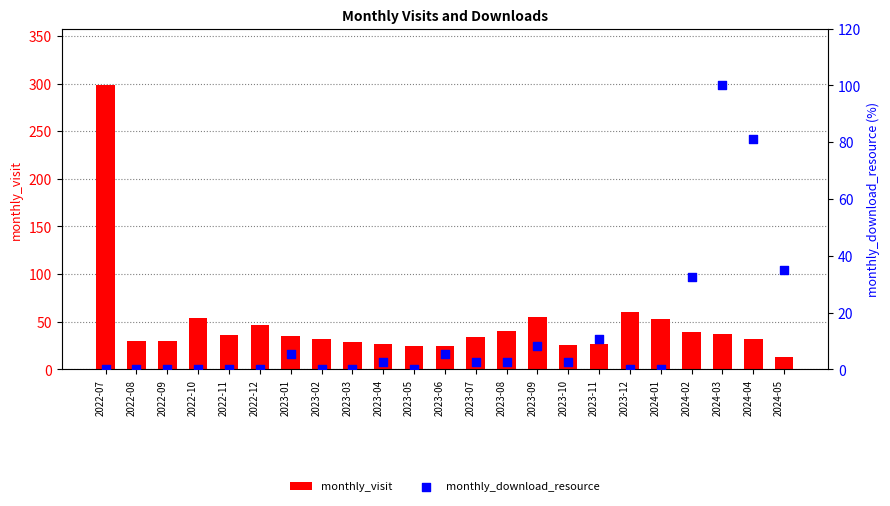

At which category is the sum across all series the highest?

2022-07